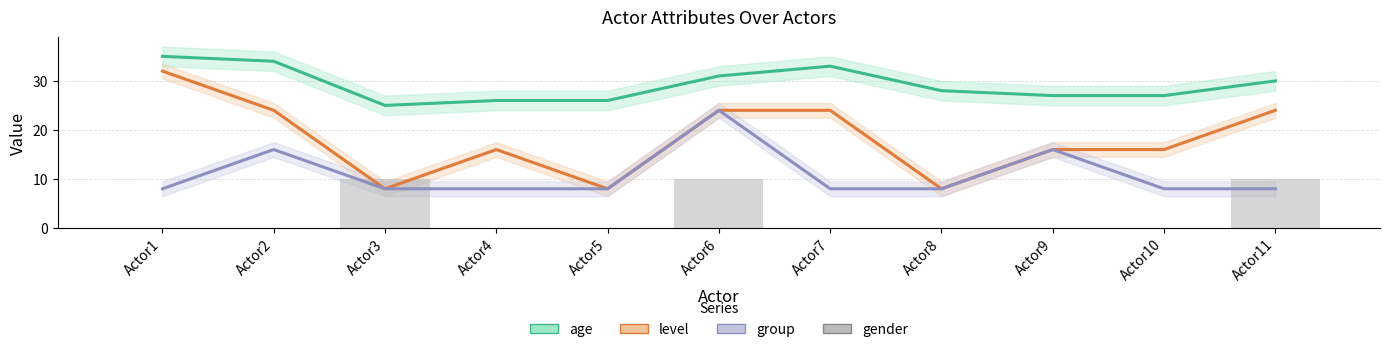

What are all the series names shown in the legend?

age, level, group, gender